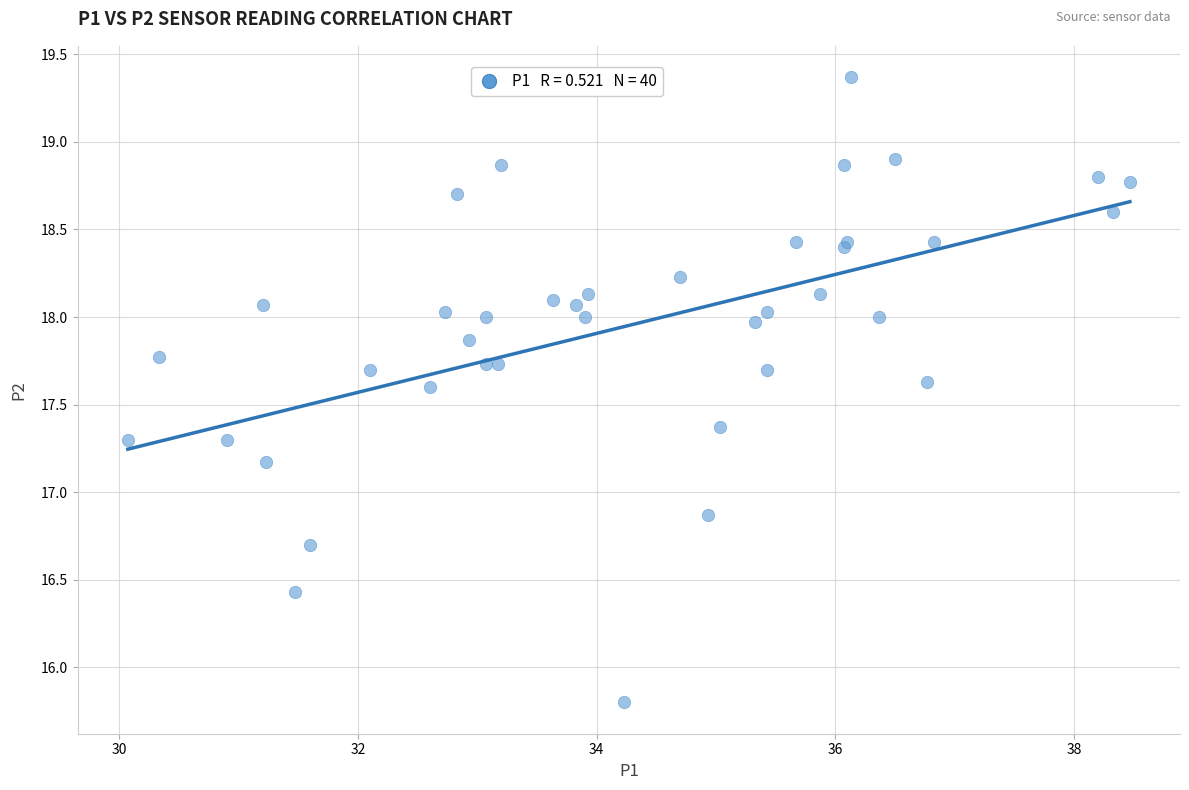

What Y value in the scatter plot is closest to 17?

16.9